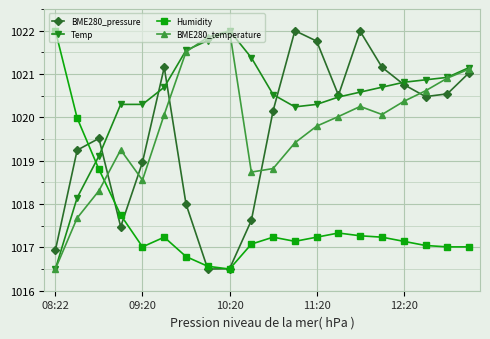

True or false: Humidity has more than 1 points higher than both neighbors.

True